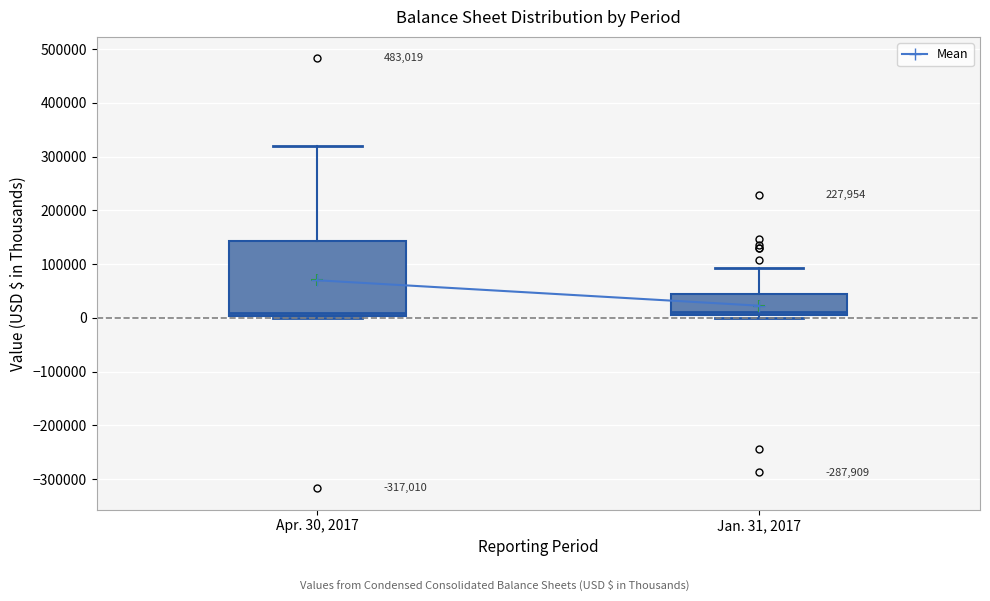

Reading left to right, transcribe this box plot: for each box, give where its median line is, the range the box spans, and where its two whiskers end, as read against the y-axis. The values are not printed on the chart, so give them approximately, as read against the axis.

Apr. 30, 2017: median 10000, box 0 to 140000, whiskers 0 to 320000
Jan. 31, 2017: median 10000, box 0 to 40000, whiskers 0 (just below the box's lower edge) to 90000